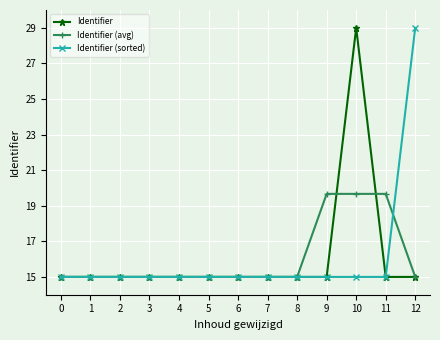

At which label does Identifier reach its peak?

10